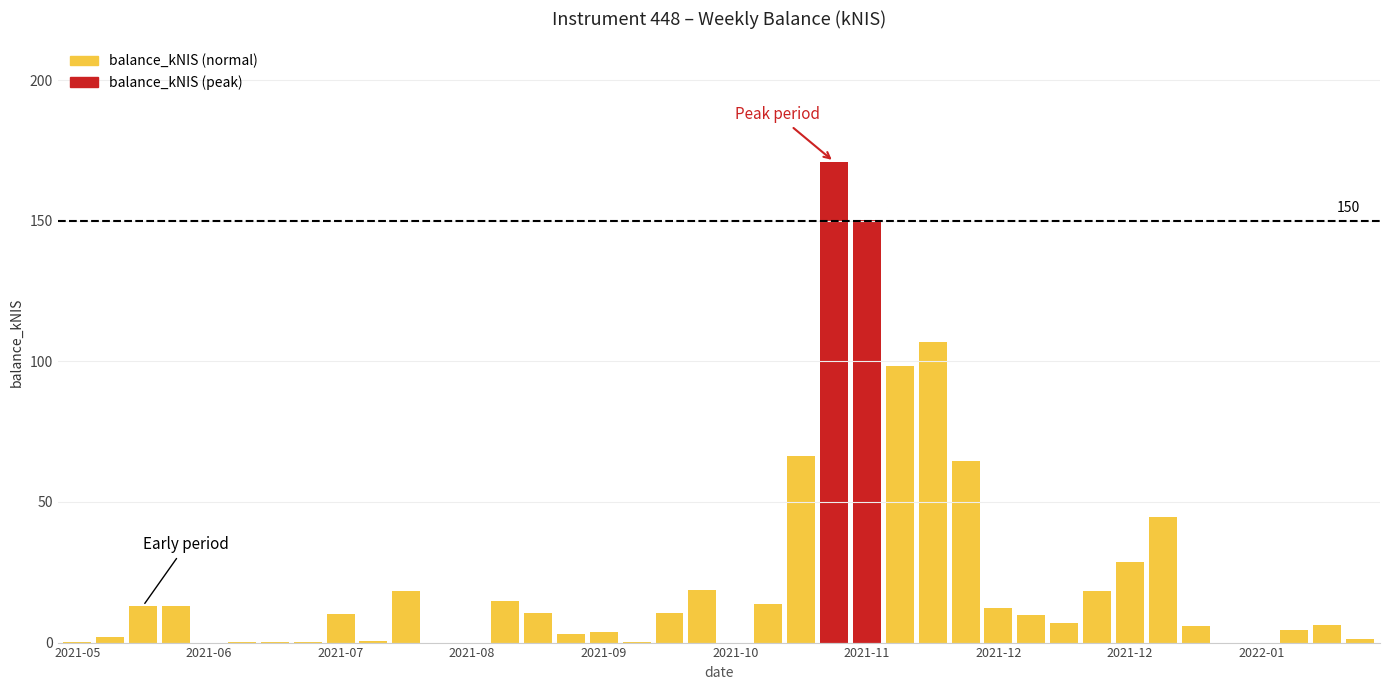

What is the difference between the maximum and minimum values?

171.0